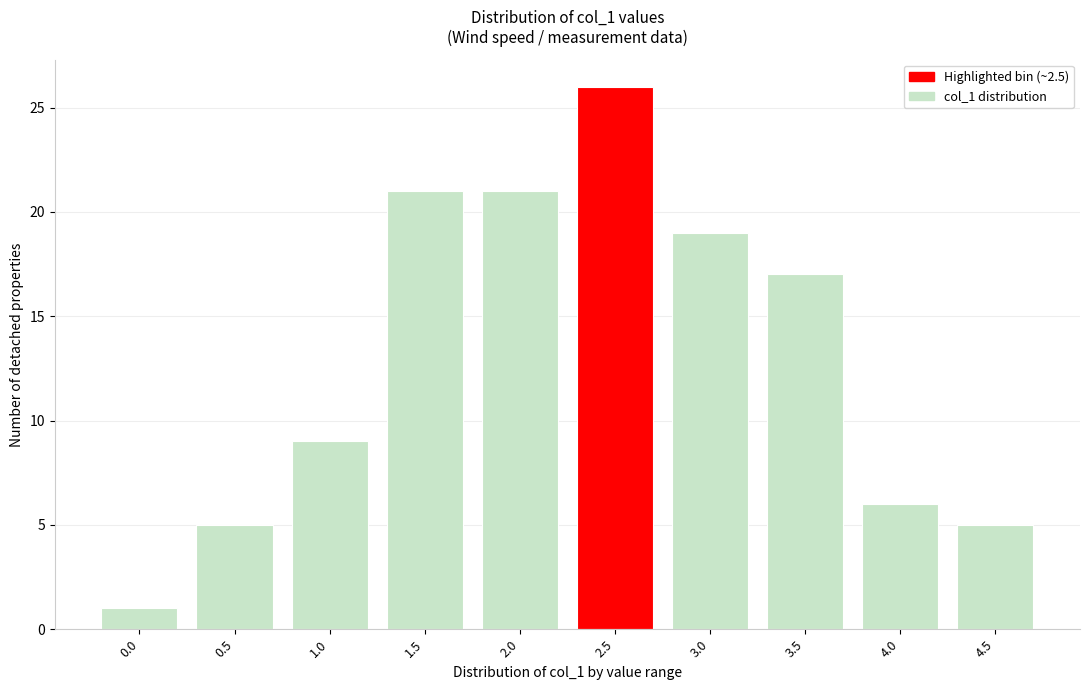

Reading left to right, list all the values displayed in this chart.

0.0=1	0.5=5	1.0=9	1.5=21	2.0=21	2.5=26	3.0=19	3.5=17	4.0=6	4.5=5